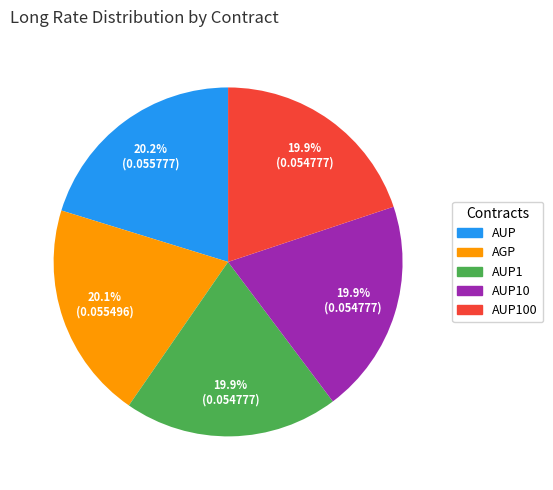

True or false: AGP accounts for 33% of the total.

False